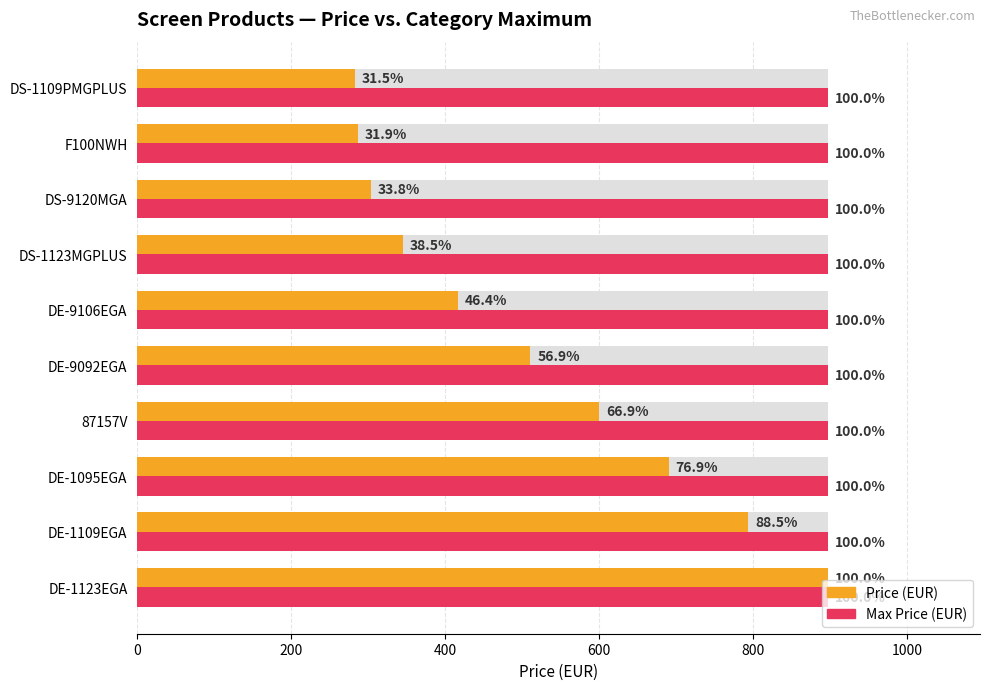

How many data points does each series have?

10